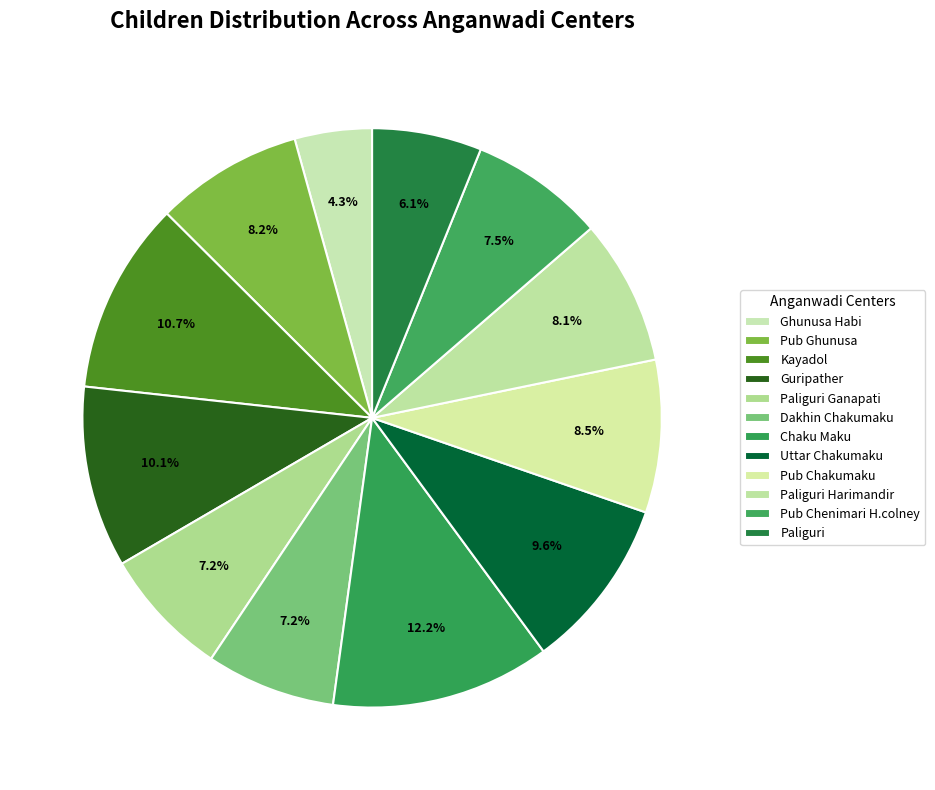

To the nearest percent, what percentage of the pie is Pub Chenimari H.colney?

8%